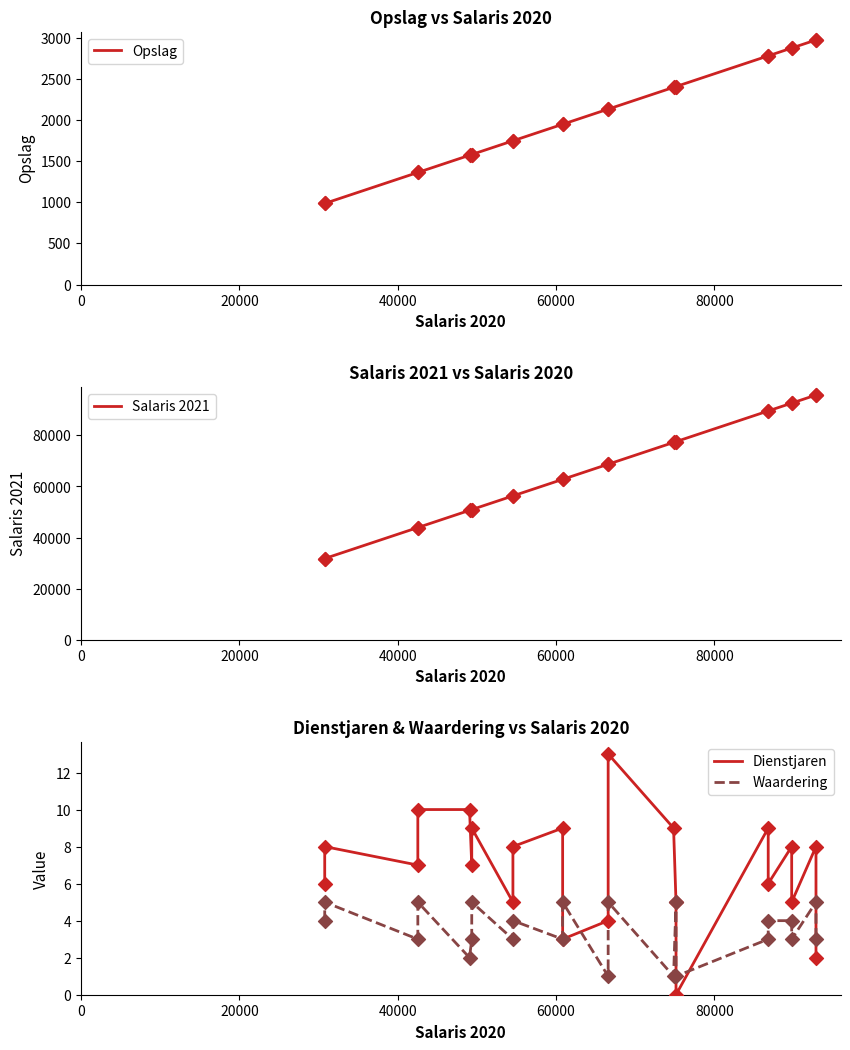

Is the value of Salaris 2021 at 60000 greater than the value of Opslag at 14?

Yes